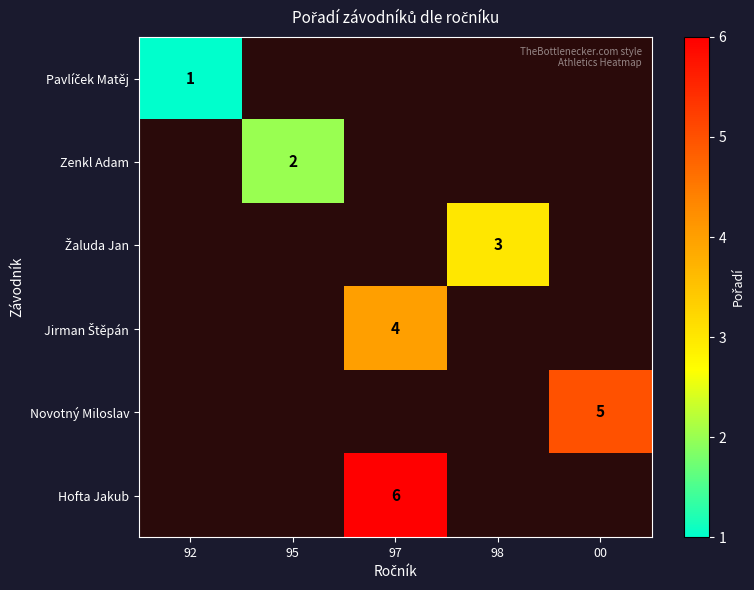

At which label does Pavlíček Matěj reach its peak?

92